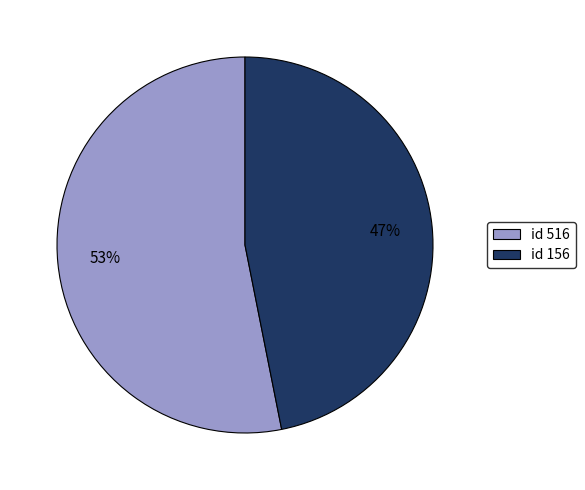

How many slices are in this pie chart?

2